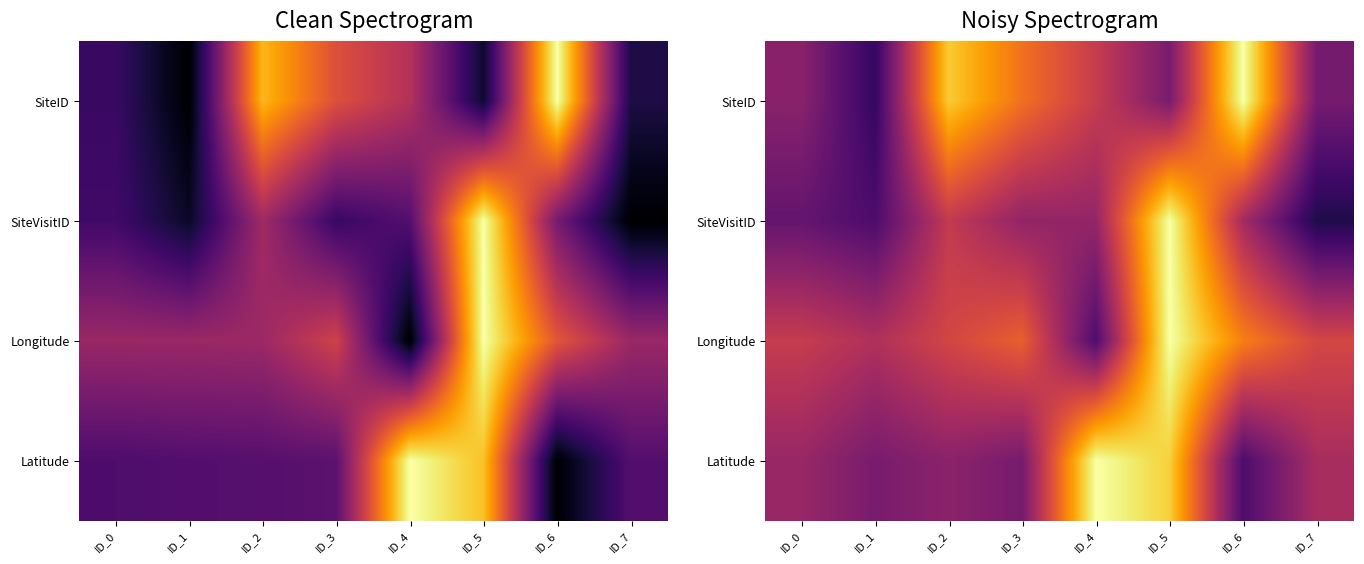

Is the value of SiteVisitID at ID_7 greater than the value of SiteID at ID_6?

No